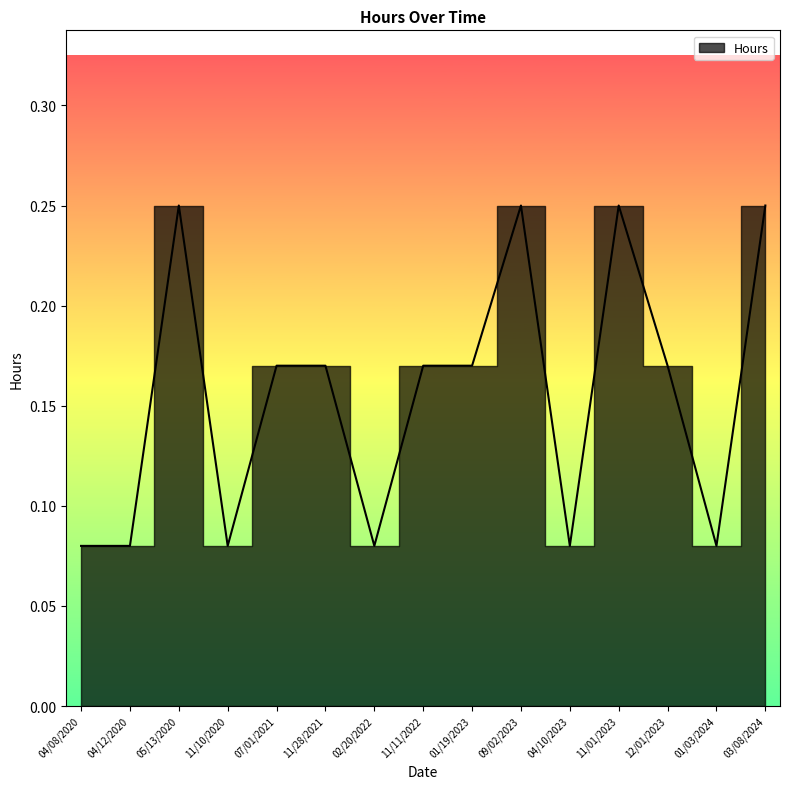

Reading left to right, transcribe all the data shown in this chart.

04/08/2020=0.1	04/12/2020=0.1	05/13/2020=0.2	11/10/2020=0.1	07/01/2021=0.2	11/28/2021=0.2	02/20/2022=0.1	11/11/2022=0.2	01/19/2023=0.2	09/02/2023=0.2	04/10/2023=0.1	11/01/2023=0.2	12/01/2023=0.2	01/03/2024=0.1	03/08/2024=0.2